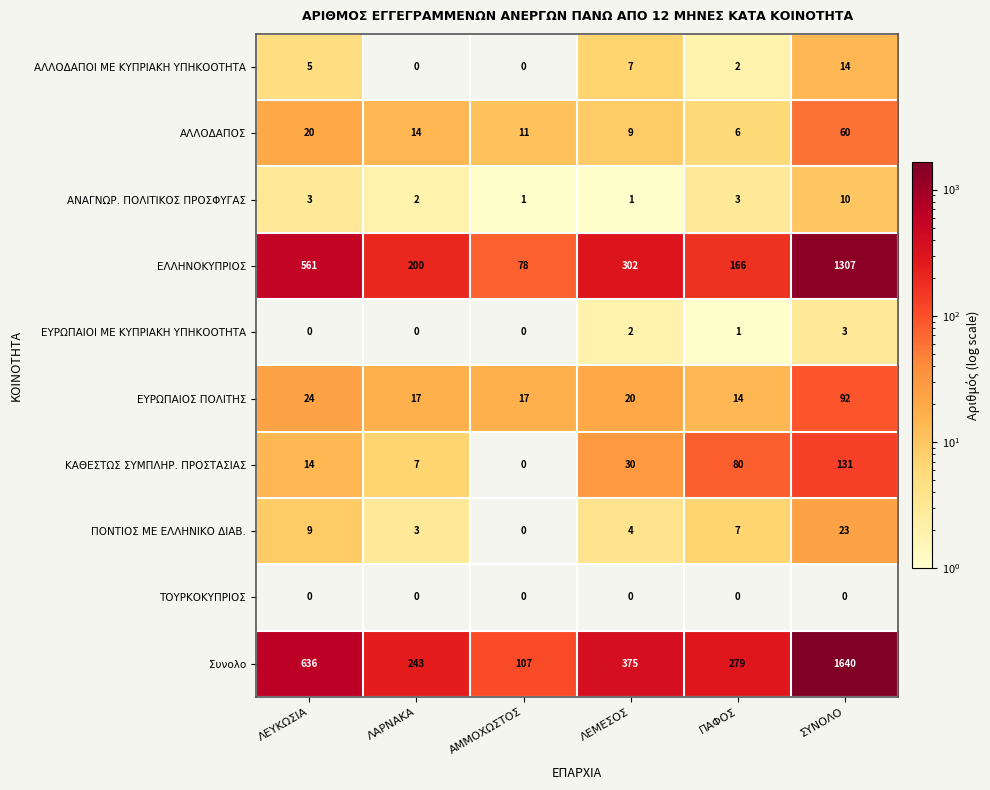

Where is ΕΥΡΩΠΑΙΟΣ ΠΟΛΙΤΗΣ nearest to the value 53?

ΛΕΥΚΩΣΙΑ